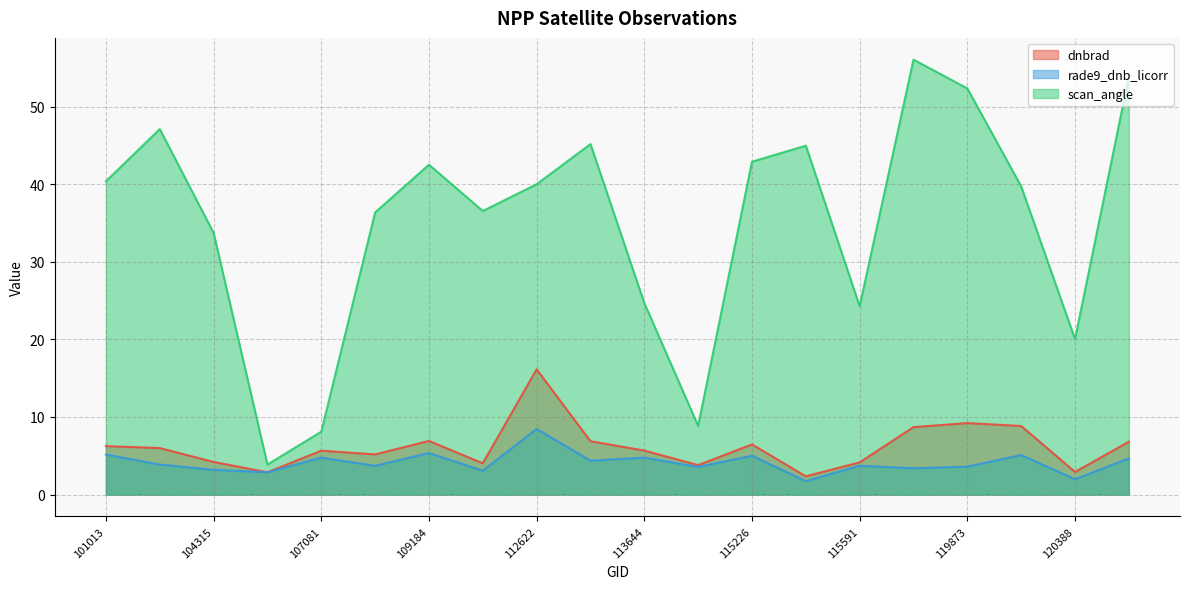

How many interior local peaks does the scan_angle series have?

5